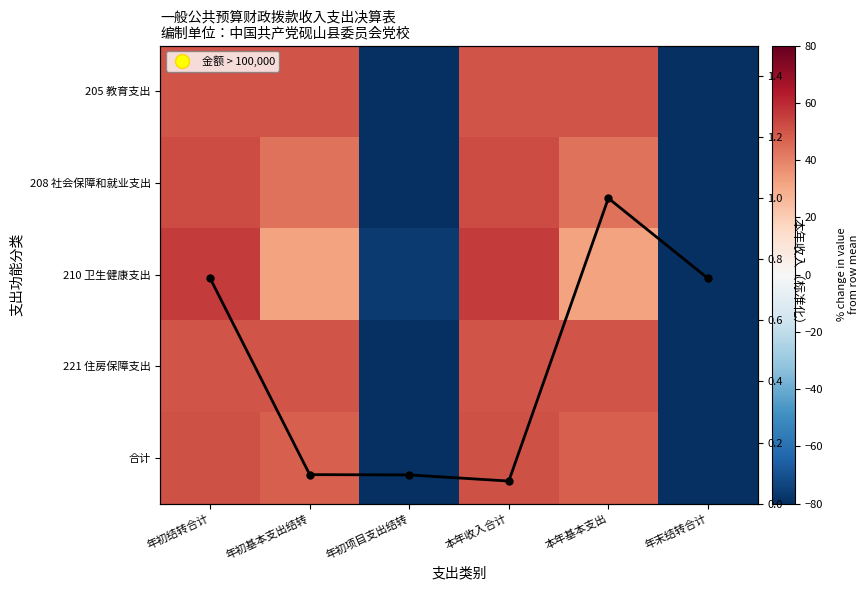

Rank the series at 本年基本支出 from highest to lowest value.

221 住房保障支出, 205 教育支出, 合计, 208 社会保障和就业支出, 210 卫生健康支出, 本年收入合计（标准化）